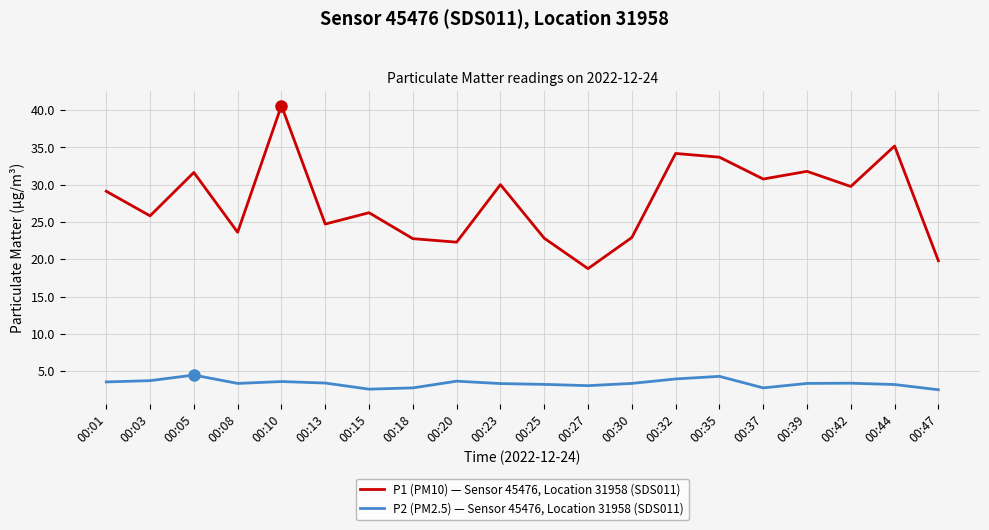

True or false: P1 (PM10) — Sensor 45476, Location 31958 (SDS011) has a value of 35.2 at 00:03.

False